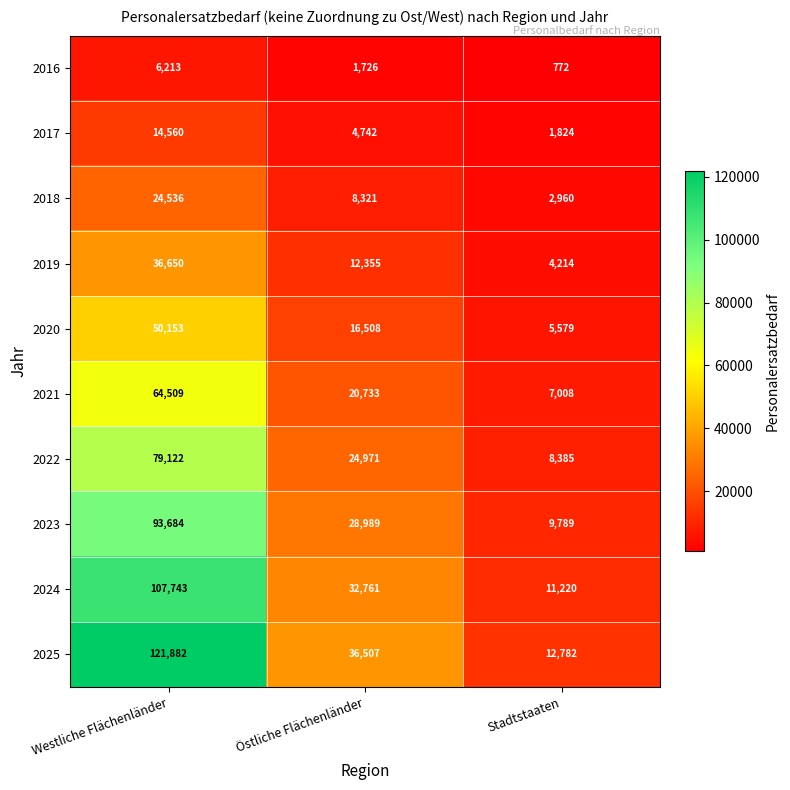

Which series changed the most between Westliche Flächenländer and Östliche Flächenländer?

2025